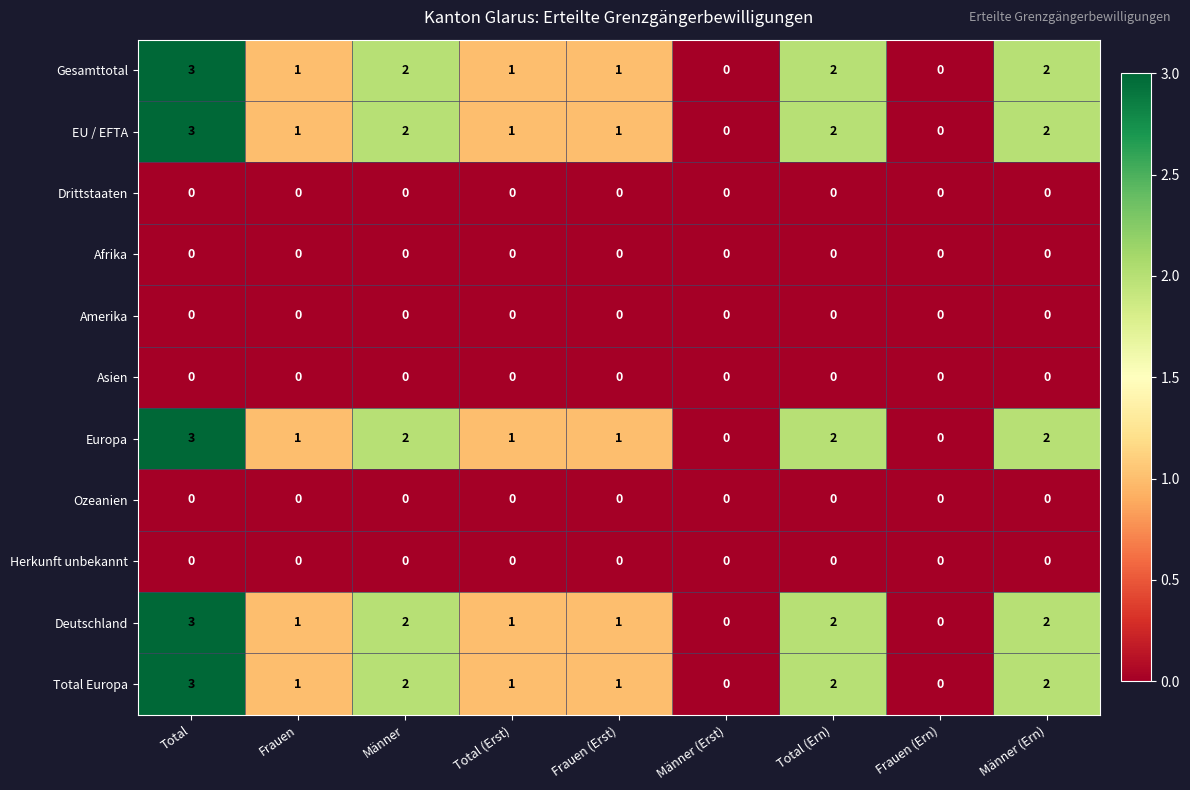

The value of Deutschland at Frauen (Ern) is 0. True or false?

True